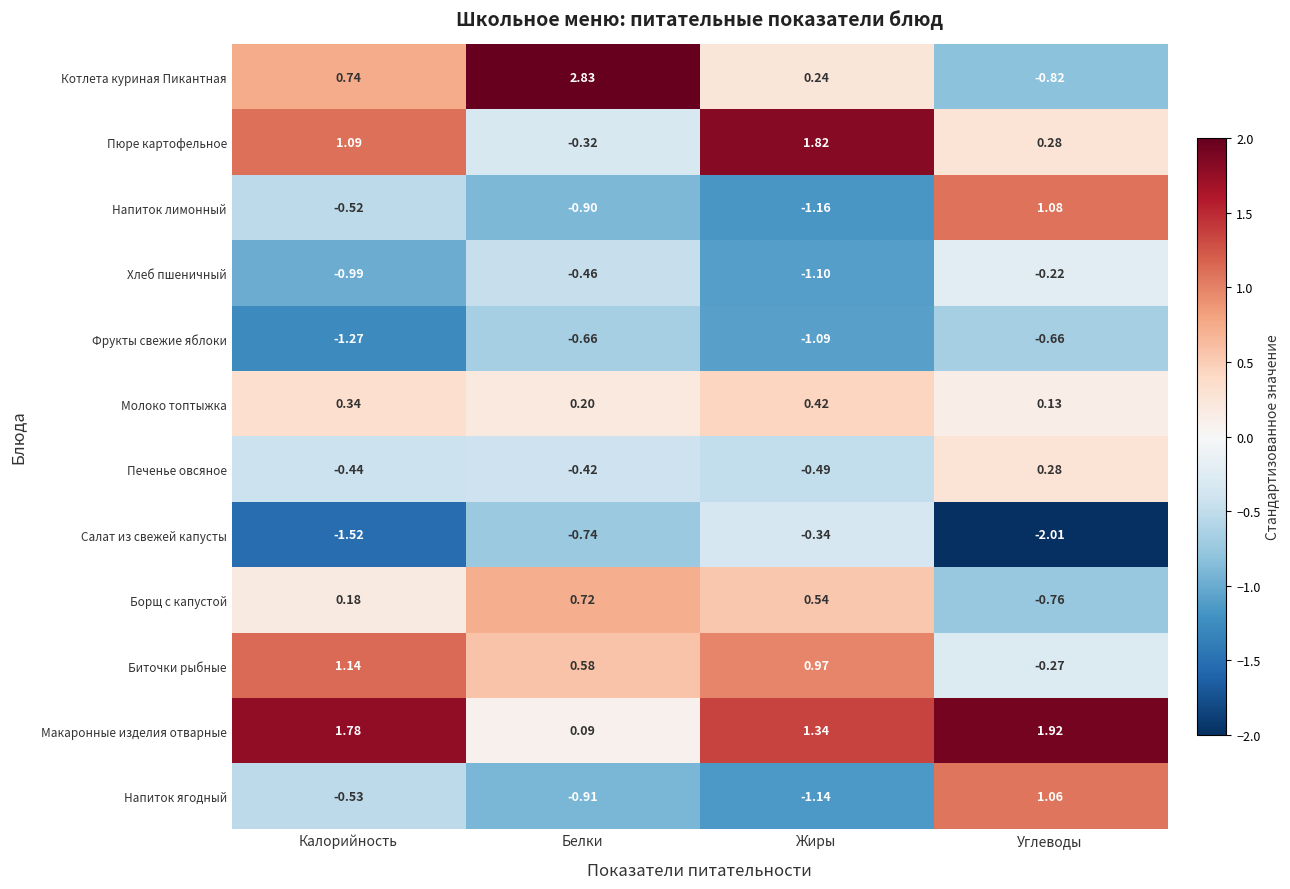

What is the minimum value shown in the chart?

-2.0